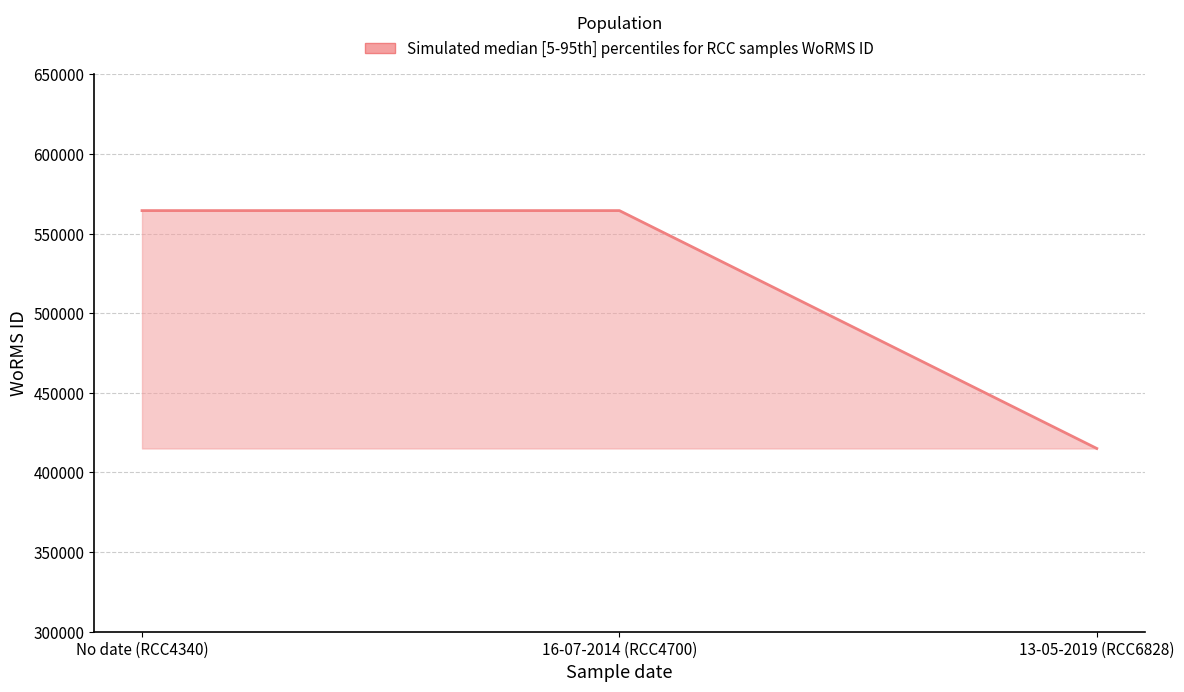

What is the approximate value at 13-05-2019 (RCC6828), to the nearest 100?

415100